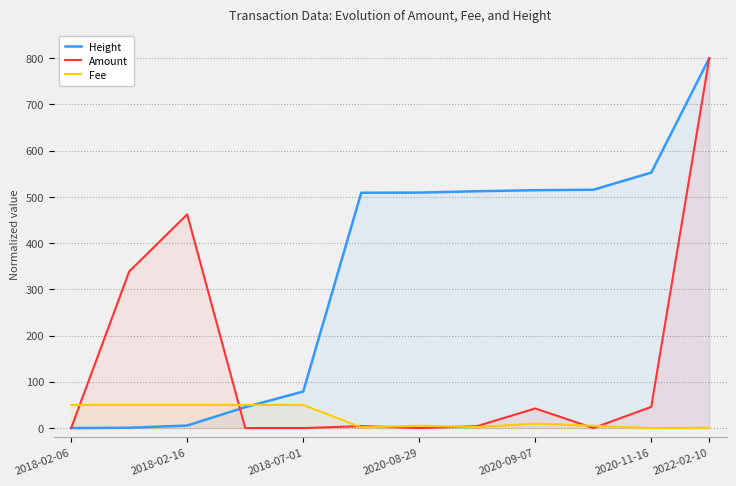

Which series has the widest spread of values?

Height